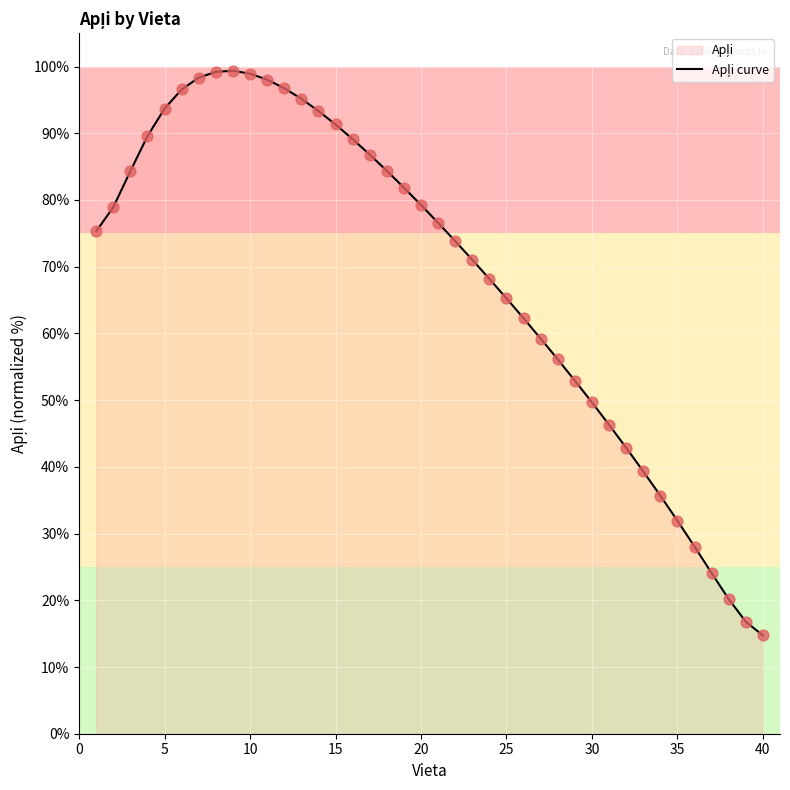

What is the difference between the maximum and minimum values?

84.6